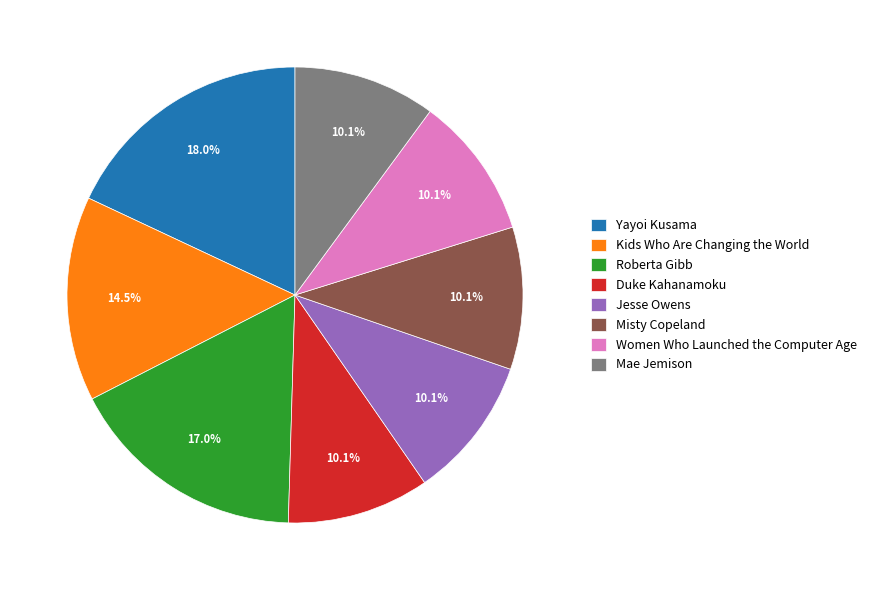

How many segments does this pie chart have?

8